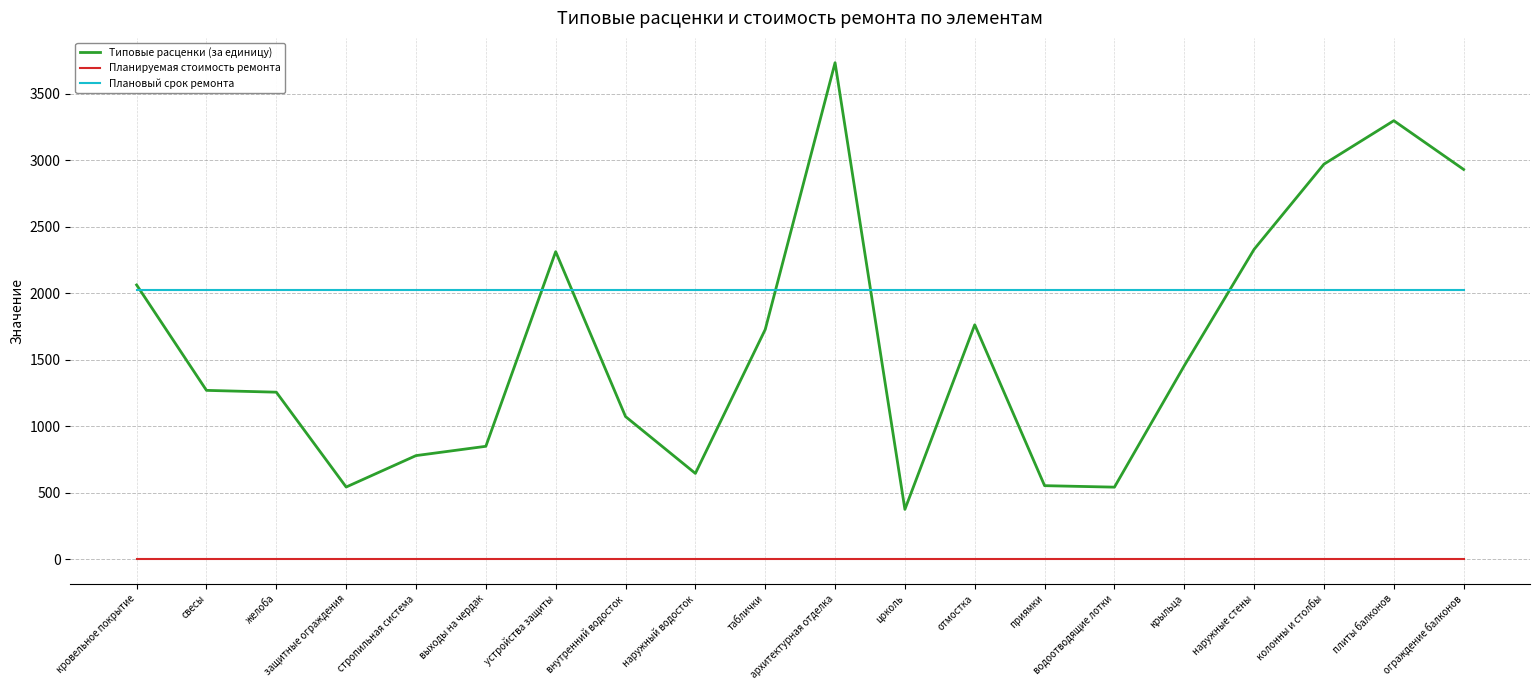

True or false: Плановый срок ремонта and Планируемая стоимость ремонта cross at least once.

False